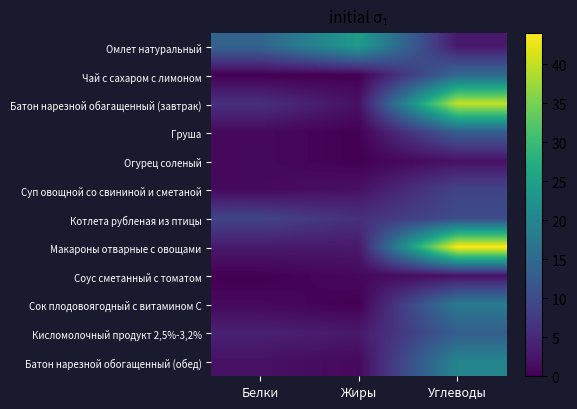

How many distinct data groups are displayed?

12